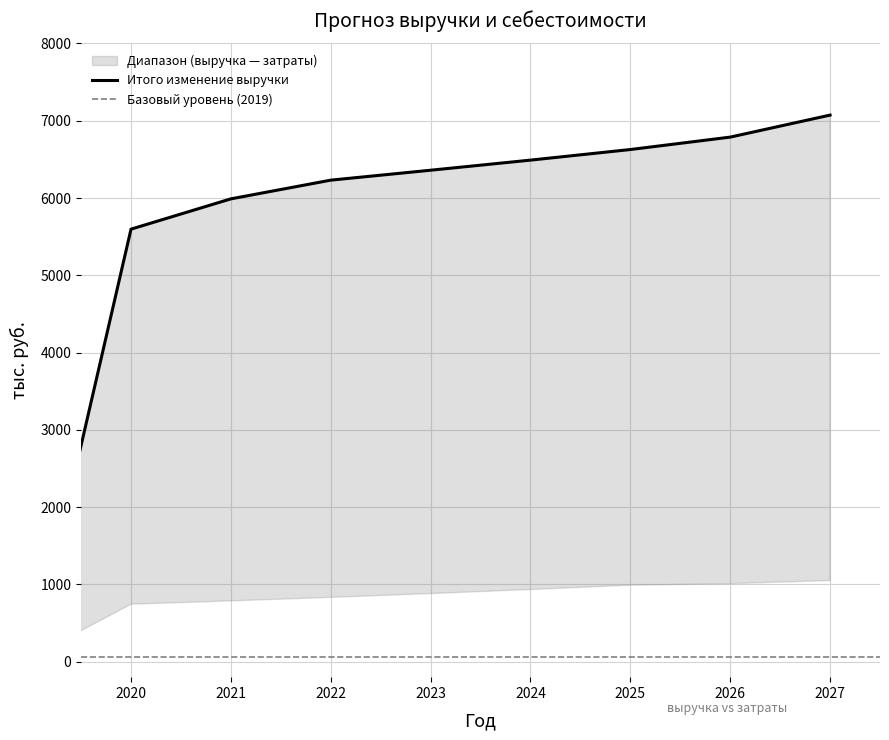

The value of Покупка электроэнергии at 2025 is 1391.3. True or false?

False